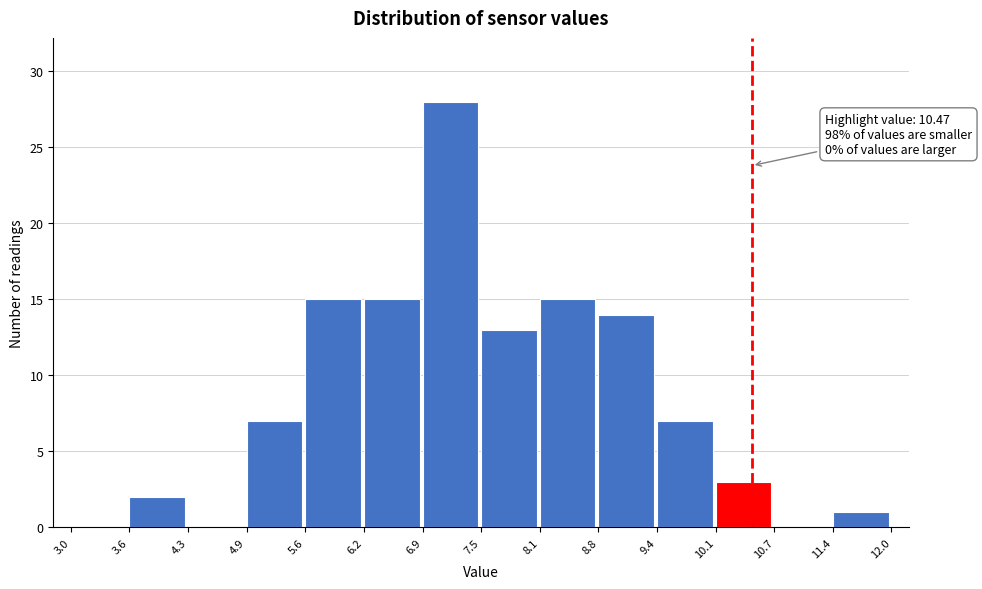

Over which range of the x-axis is the bar tallest?

6.9 to 7.5